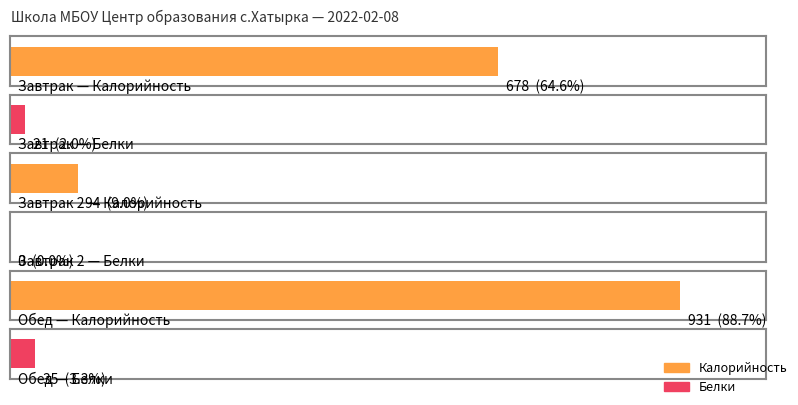

How many bars are there in each group?

2